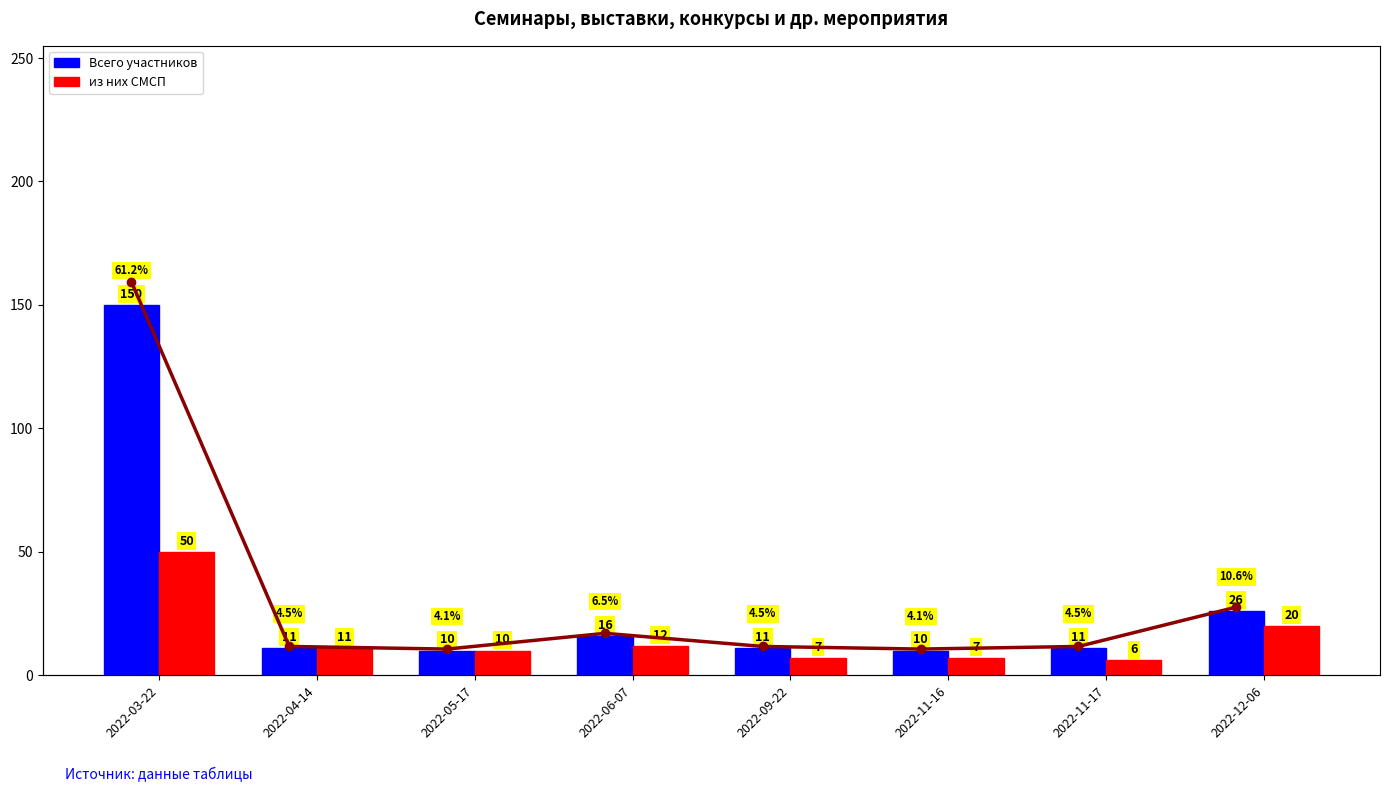

Which series has the largest range (max minus min)?

Всего участников